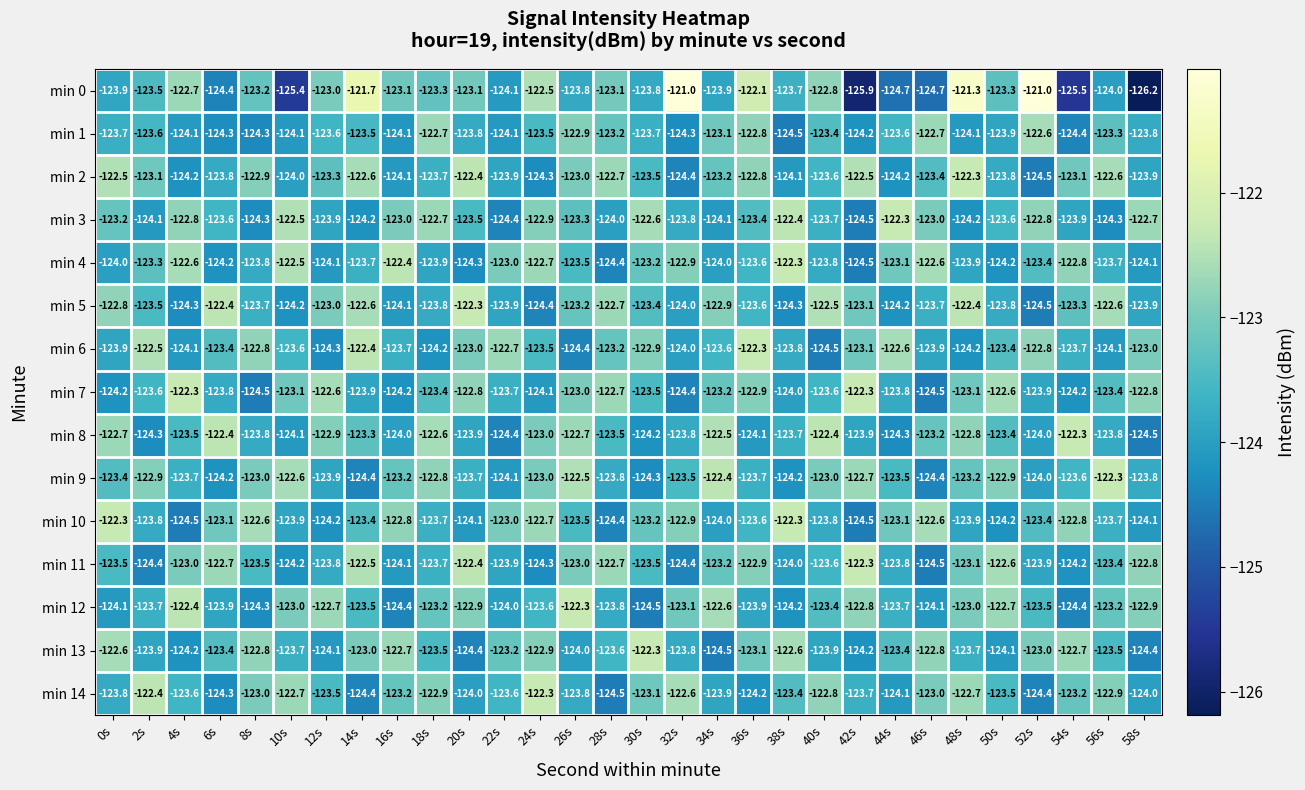

What is the difference between the maximum and minimum values in the min 9 series?

2.1